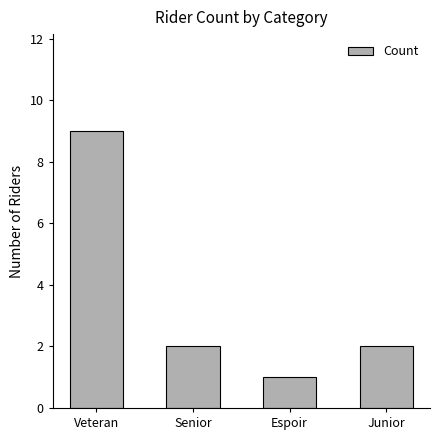

Count the values in the range 2 to 9.

3